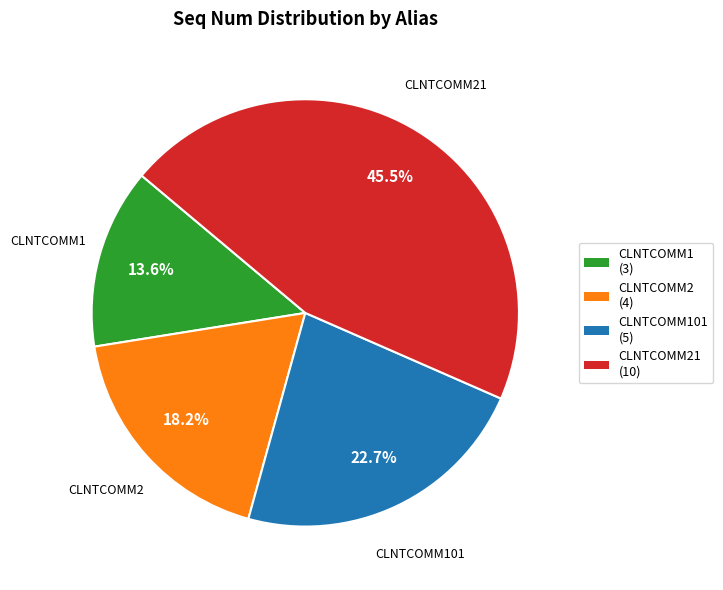

Approximately how many times larger is the value at CLNTCOMM21 (10) compared to CLNTCOMM1 (3)?

3.3